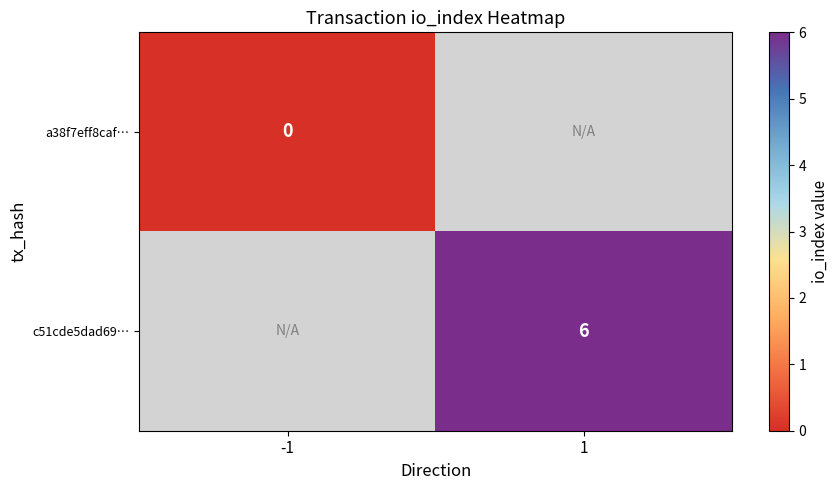

Which has a higher value, -1 or 1?

1